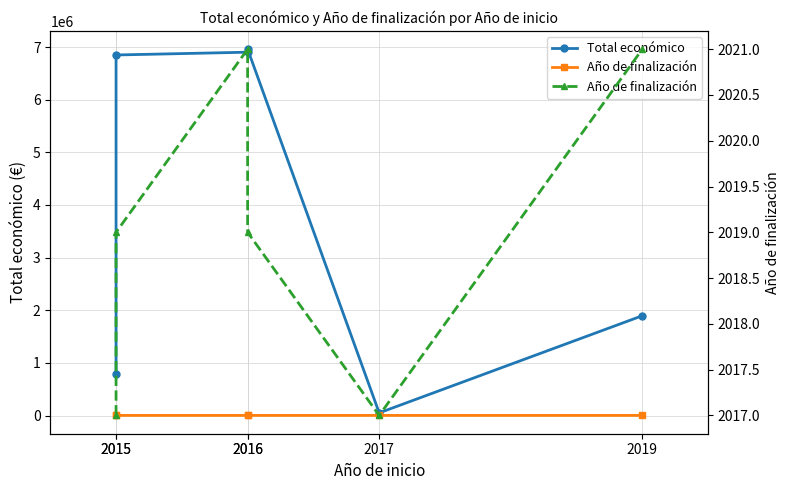

What are all the series names shown in the legend?

Total económico, Año de finalización